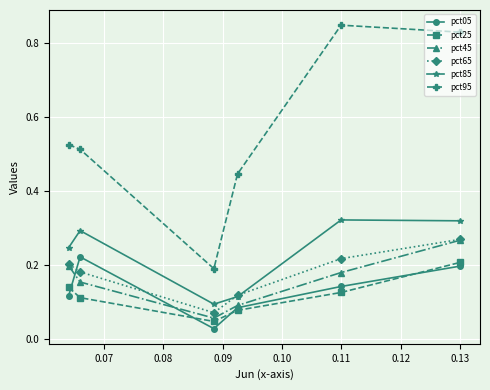

True or false: pct45 has more than 2 interior local peaks.

False